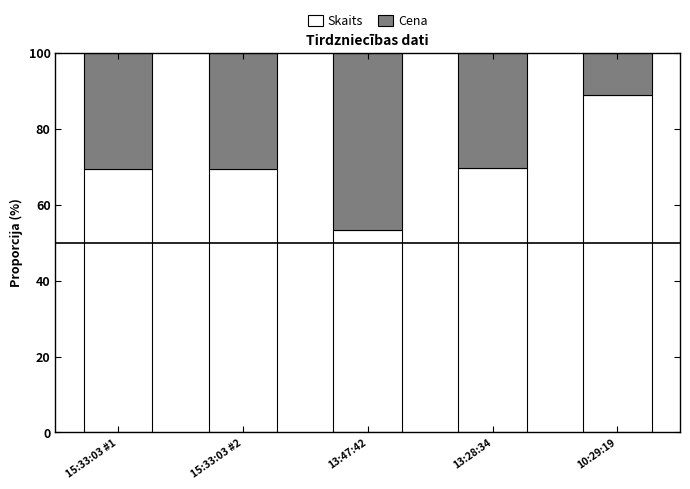

What is the difference between the maximum and minimum values in the Skaits series?

35.6